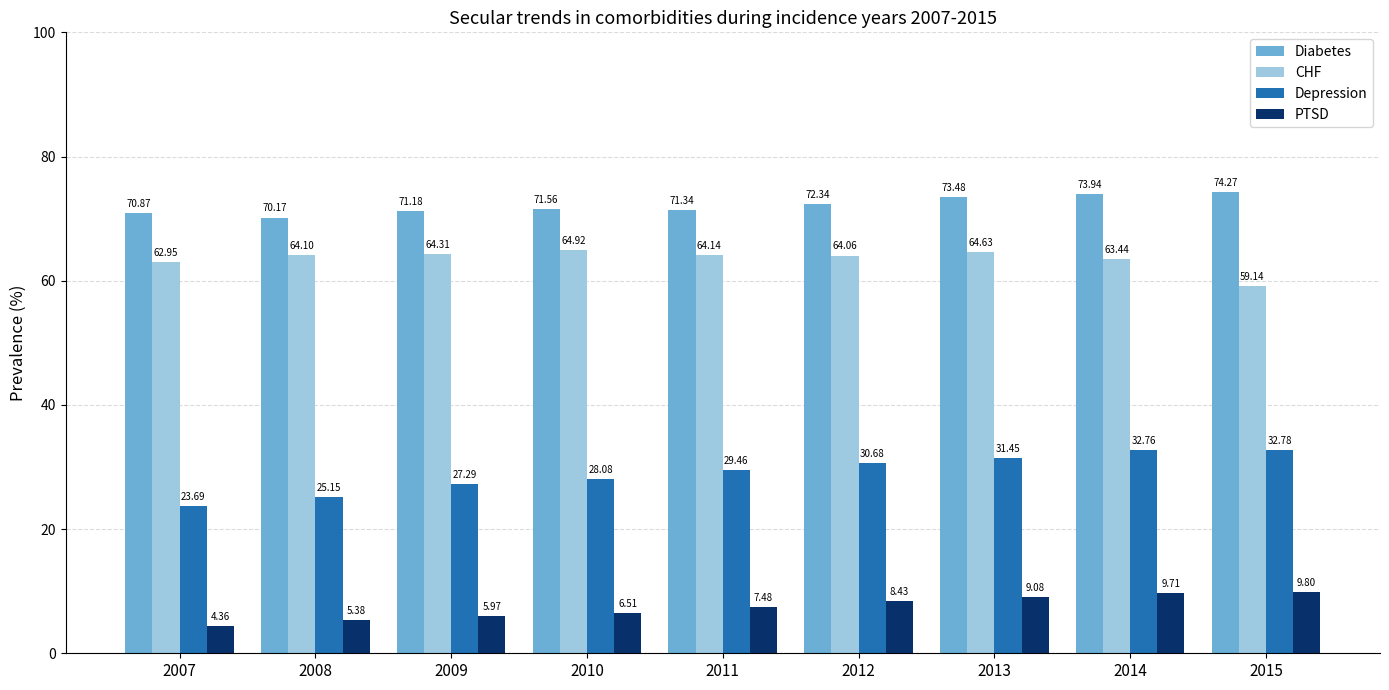

Which series has the widest spread of values?

Depression